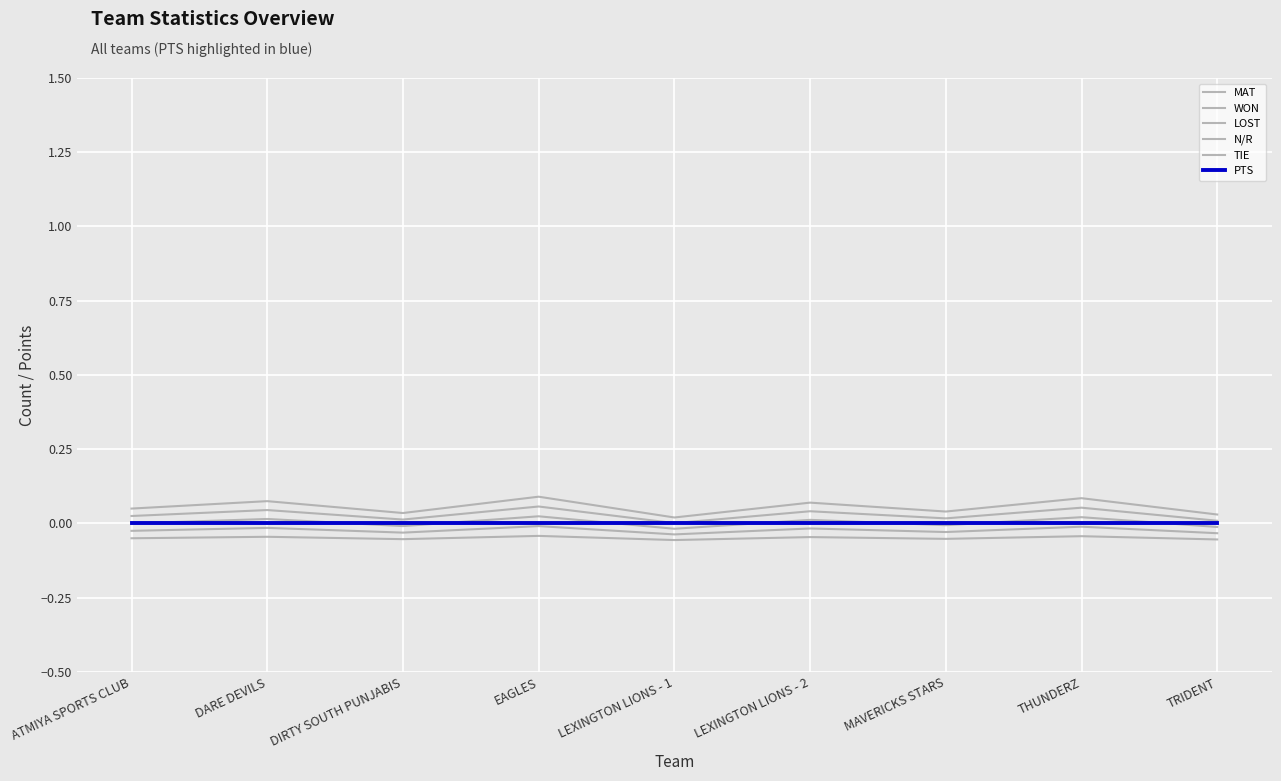

Rank the series at LEXINGTON LIONS - 1 from lowest to highest value.

MAT, WON, LOST, PTS, N/R, TIE